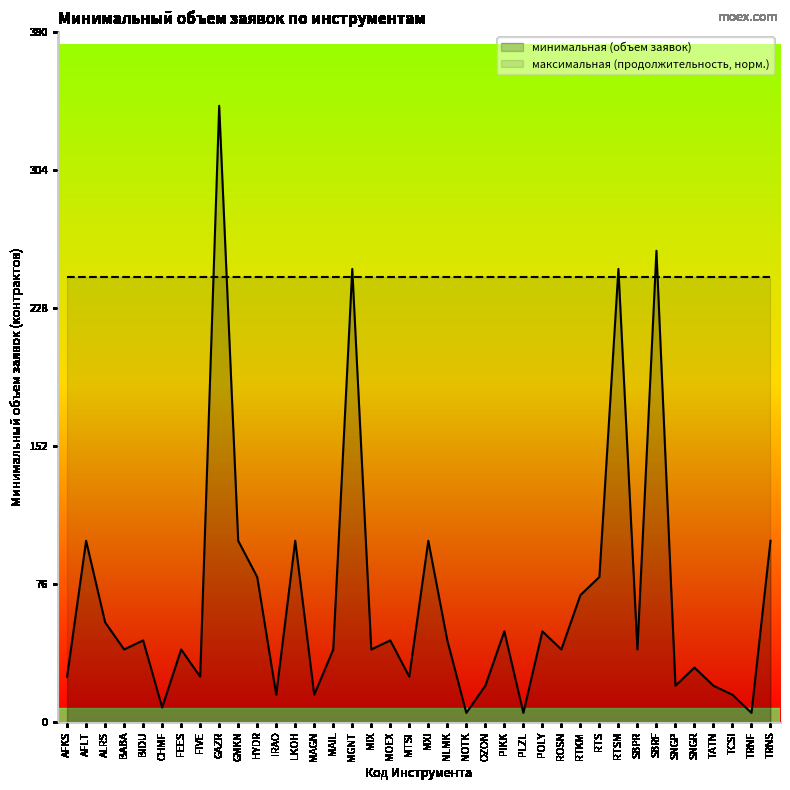

At which category does the data reach its first local valley?

BABA